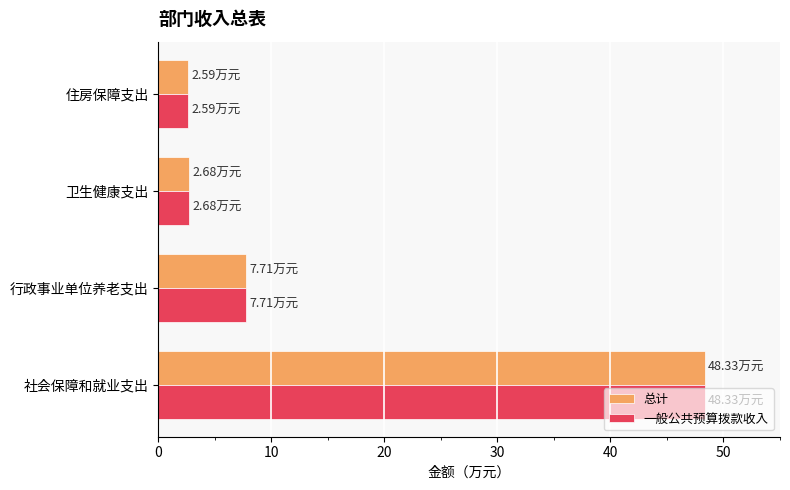

What is the maximum value shown in the chart?

48.3